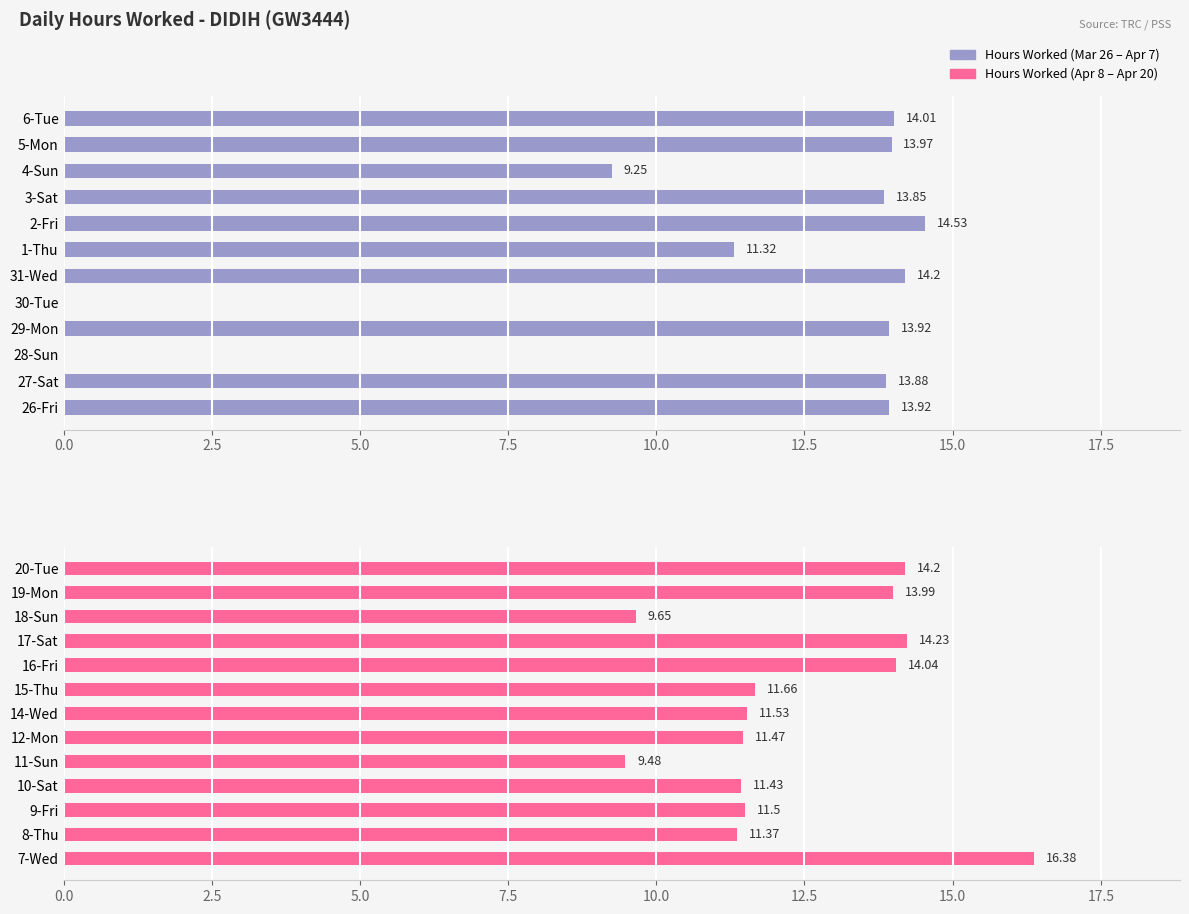

What is the difference between the Hours Worked values at 3-Sat and 29-Mon?

0.1